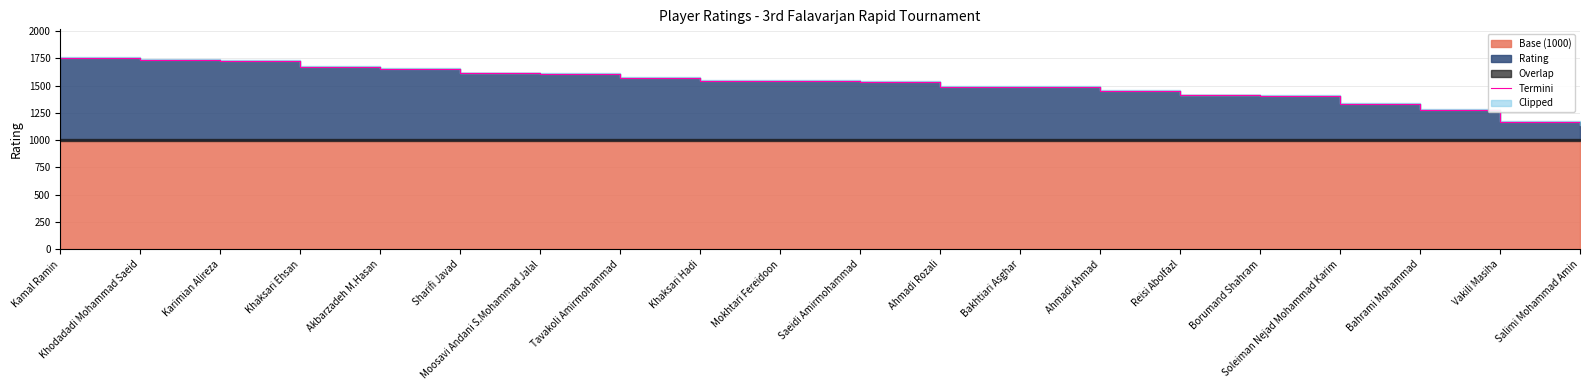

At which category does the chart reach its peak across all series?

Kamal Ramin